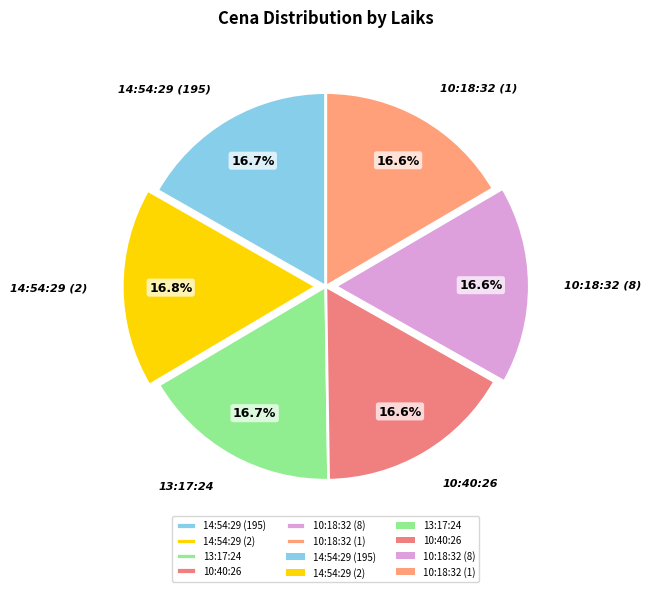

What percentage is the 14:54:29 (195) slice, to the nearest percent?

17%